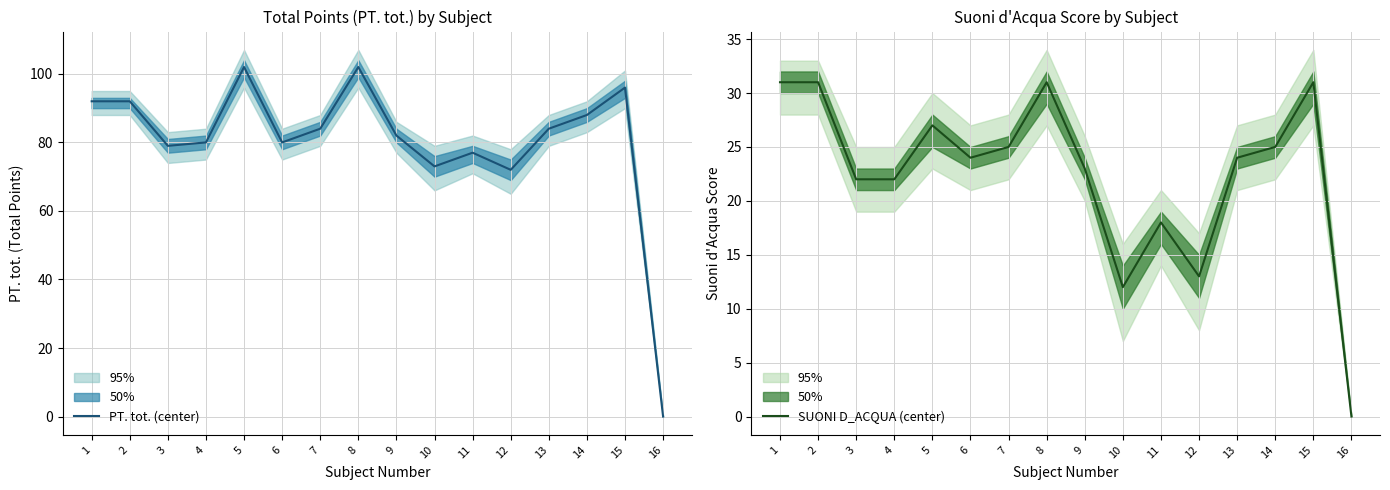

What is the sum of all SUONI D_ACQUA (center) values?

359